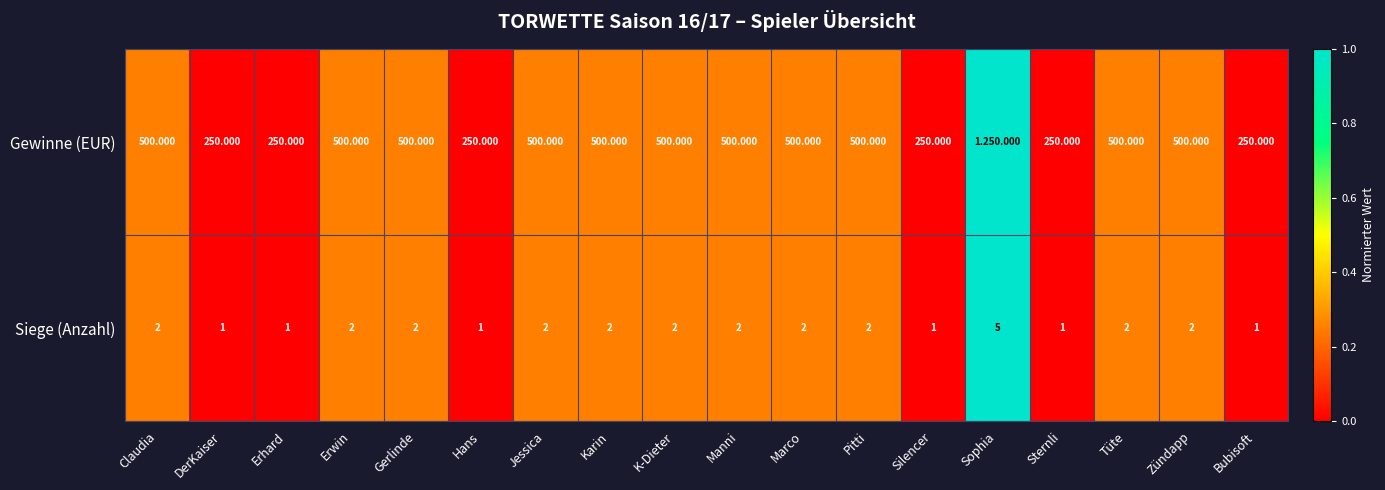

Between Erhard and K-Dieter, which series saw the biggest shift?

Gewinne (EUR)